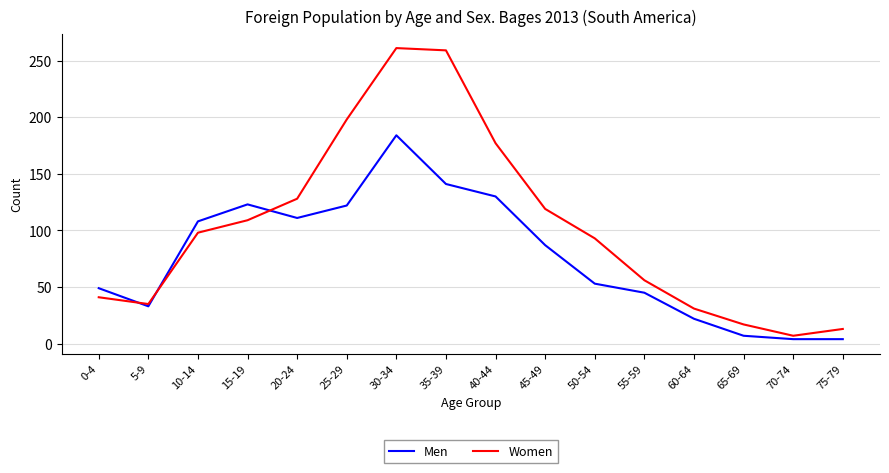

What position from the right is 25-29?

11